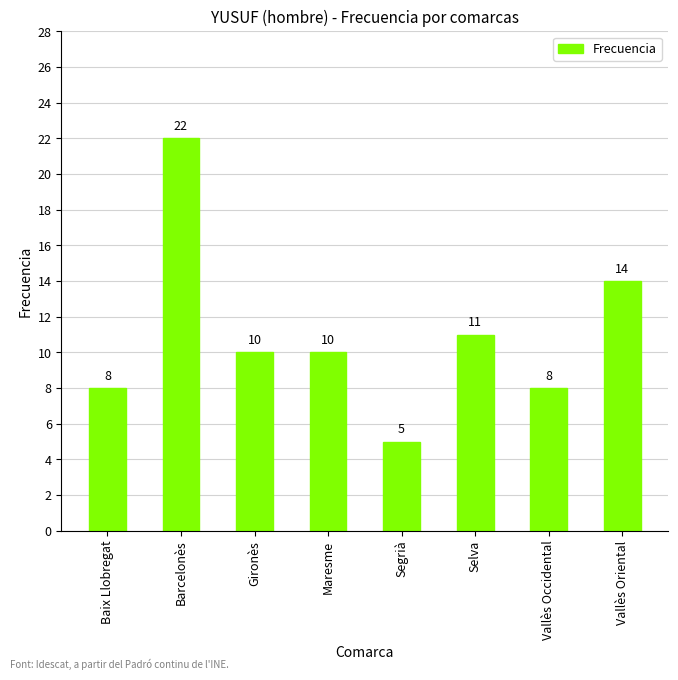

Does the chart contain stacked bars?

No